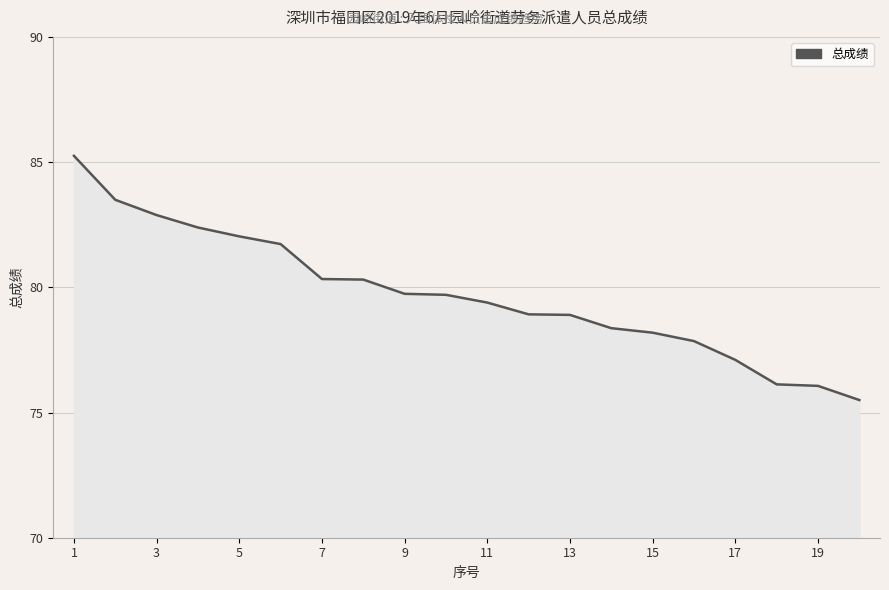

What is the smallest value displayed?

75.5